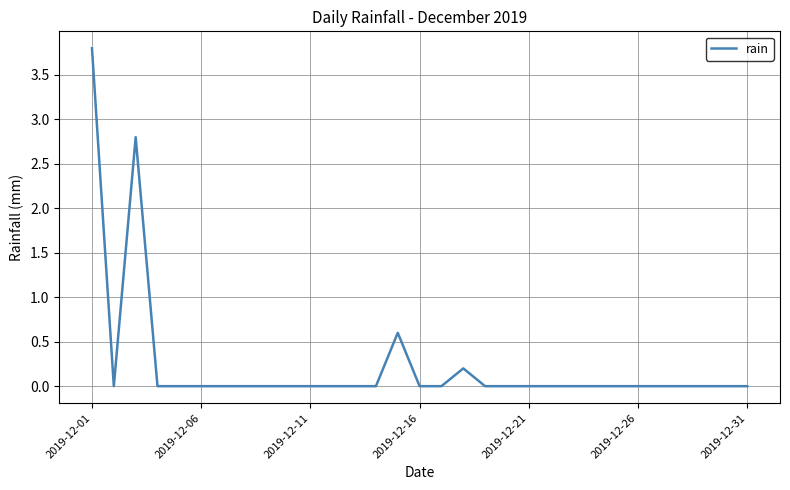

What is the greatest value displayed?

3.8